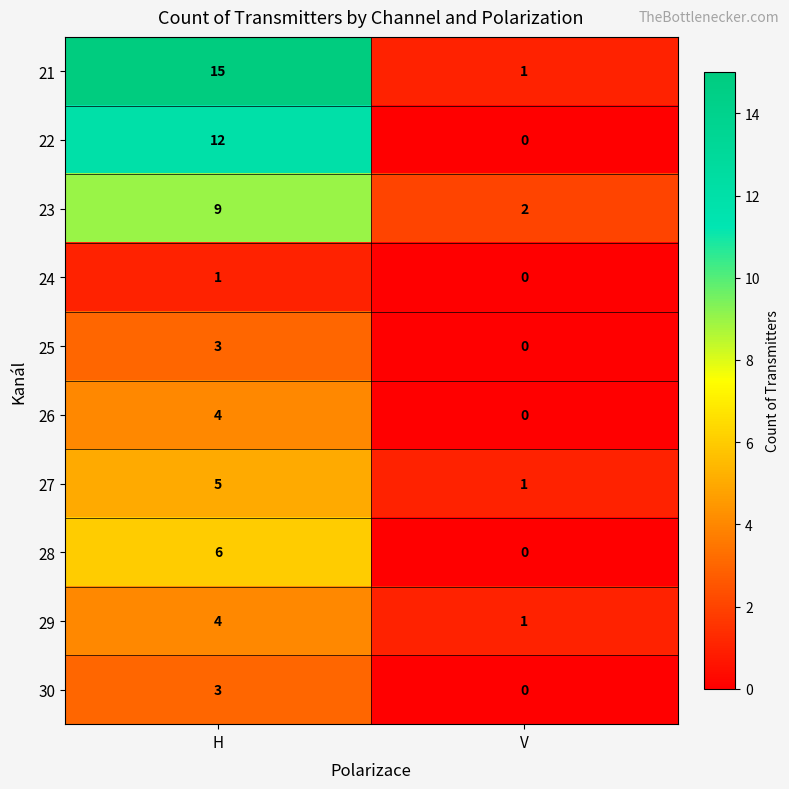

What is the total value across all series at V?

5